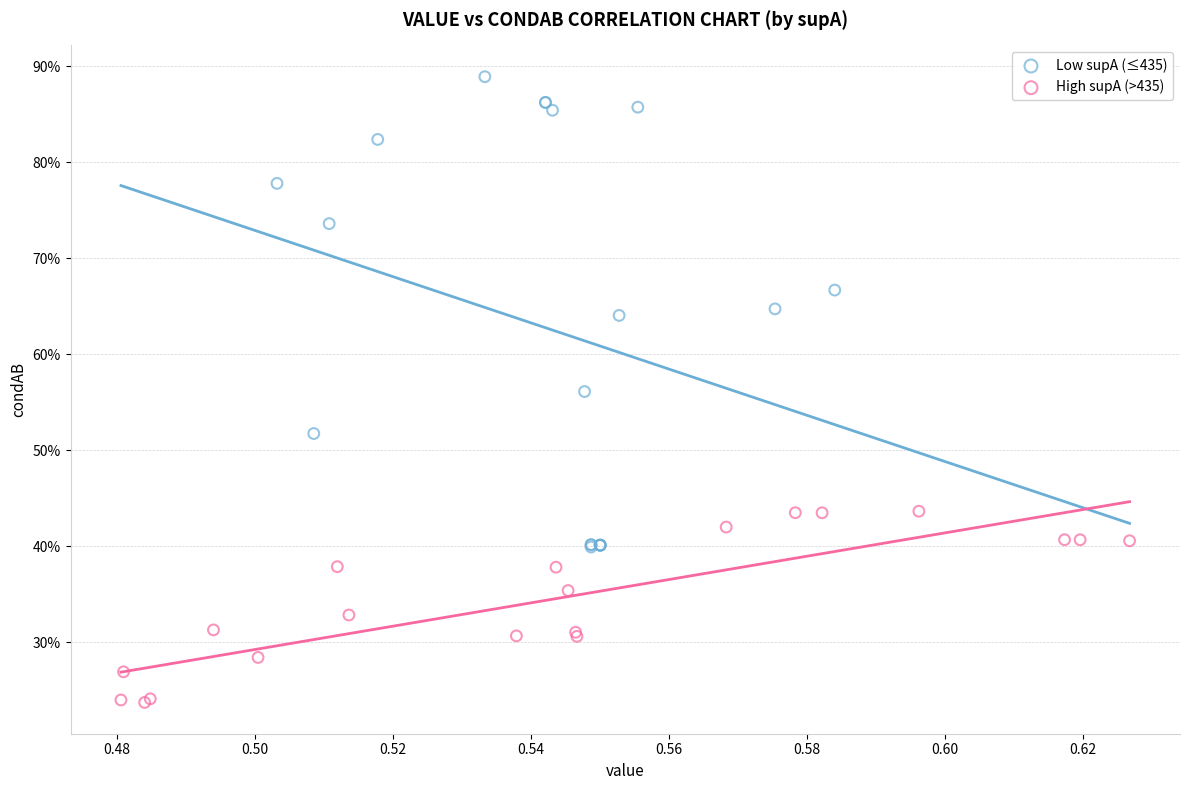

What are all the series names shown in the legend?

Low supA (≤435), High supA (>435)